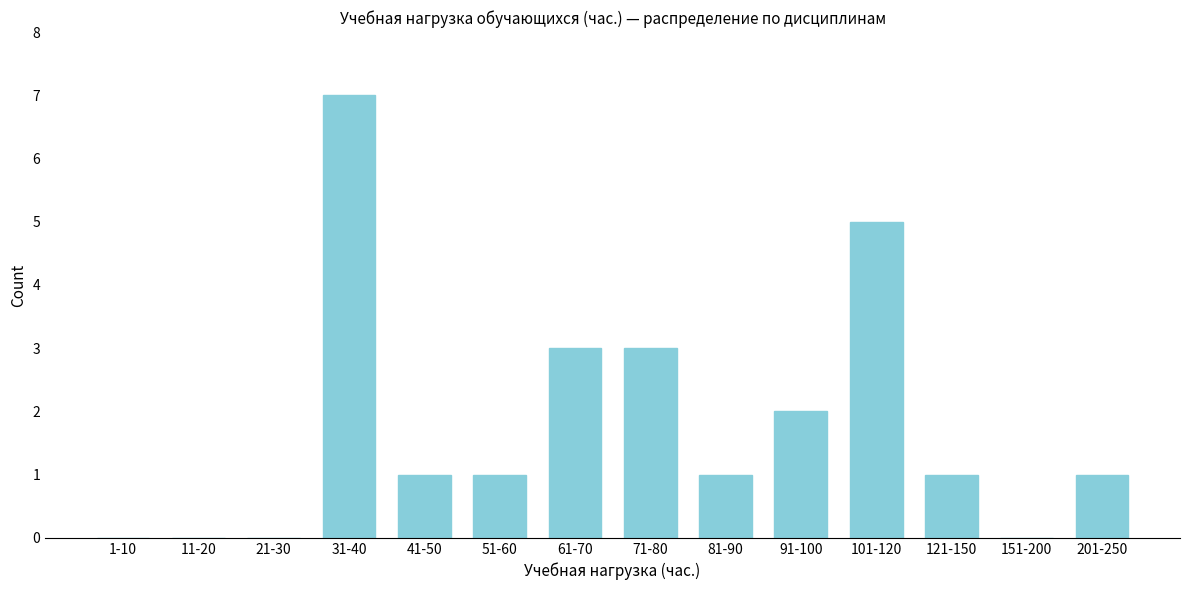

Reading left to right, extract all data points from this chart.

1-10=0	11-20=0	21-30=0	31-40=7	41-50=1	51-60=1	61-70=3	71-80=3	81-90=1	91-100=2	101-120=5	121-150=1	151-200=0	201-250=1